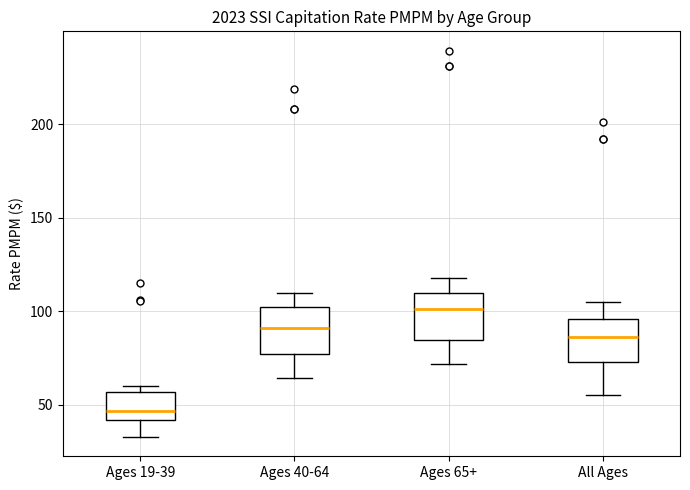

Reading left to right, read every box against the y-axis: the position of its median line, the range the box covers, and the ends of its whiskers. The values are not printed on the chart, so give them approximately, as read against the axis.

Ages 19-39: median 45, box 40 to 55, whiskers 35 to 60
Ages 40-64: median 90, box 75 to 100, whiskers 65 to 110
Ages 65+: median 100, box 85 to 110, whiskers 70 to 120
All Ages: median 85, box 75 to 95, whiskers 55 to 105